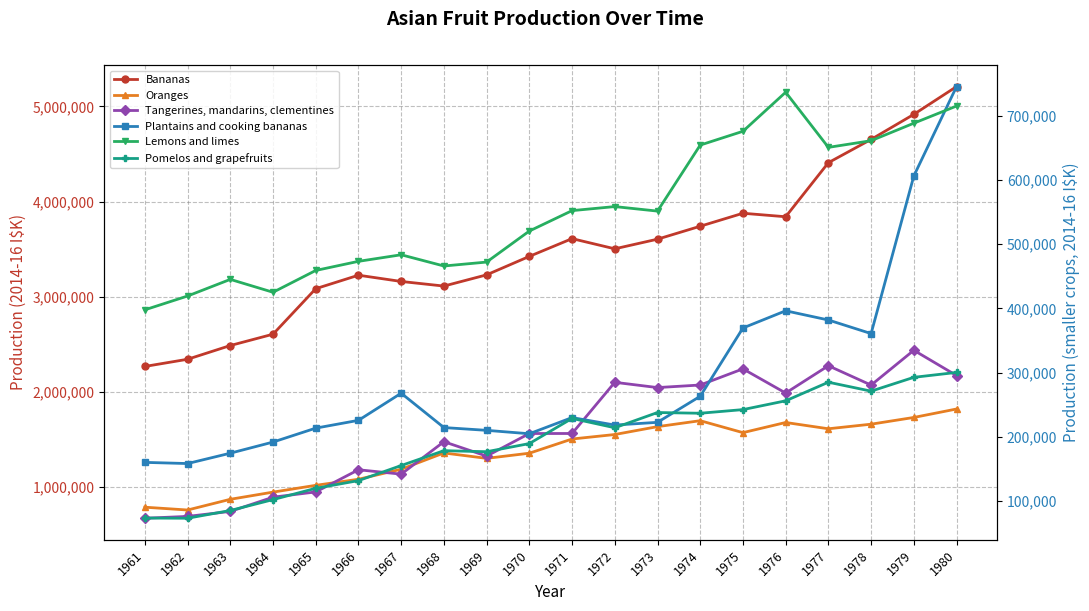

List the labels in order of Plantains and cooking bananas value, largest first.

1980, 1979, 1976, 1977, 1975, 1978, 1967, 1974, 1971, 1966, 1973, 1972, 1968, 1965, 1969, 1970, 1964, 1963, 1961, 1962